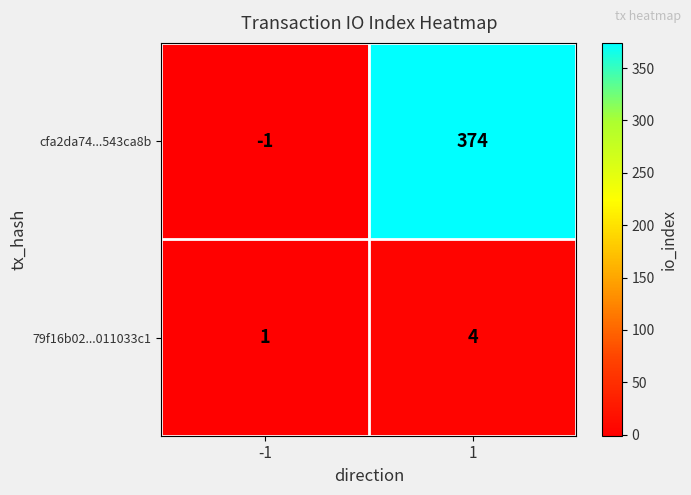

What is the approximate value of cfa2da74...543ca8b at 1?

374